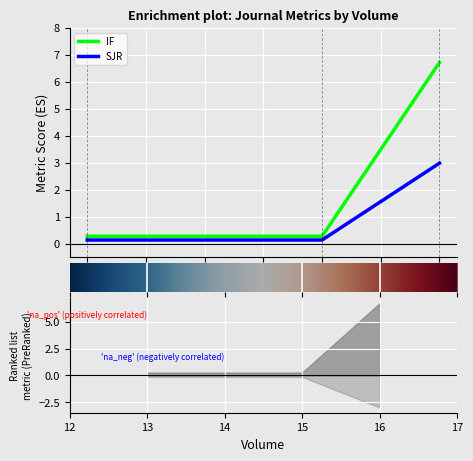

Reading right to left, extract all data points from this chart.

IF: 6.7	0.3	0.3
SJR: 3.0	0.1	0.1